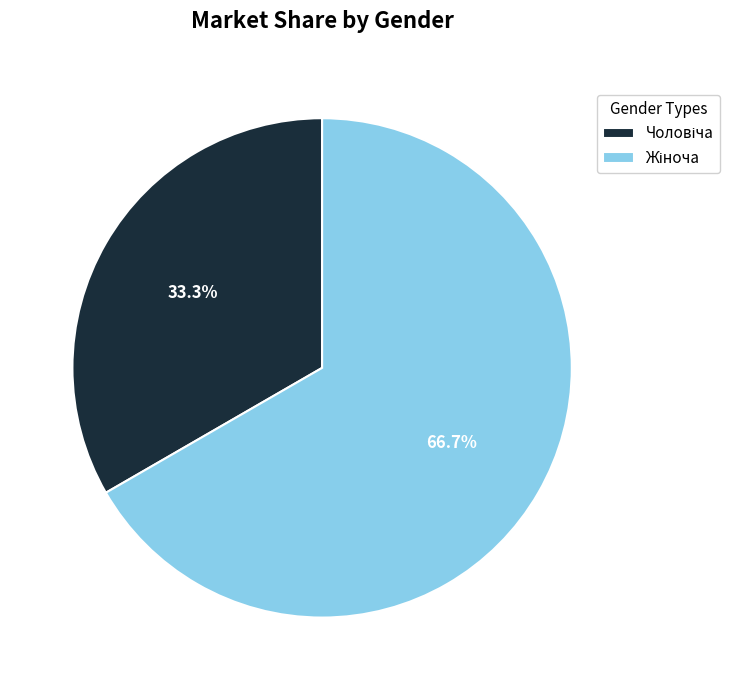

Does any single category account for the majority?

Yes